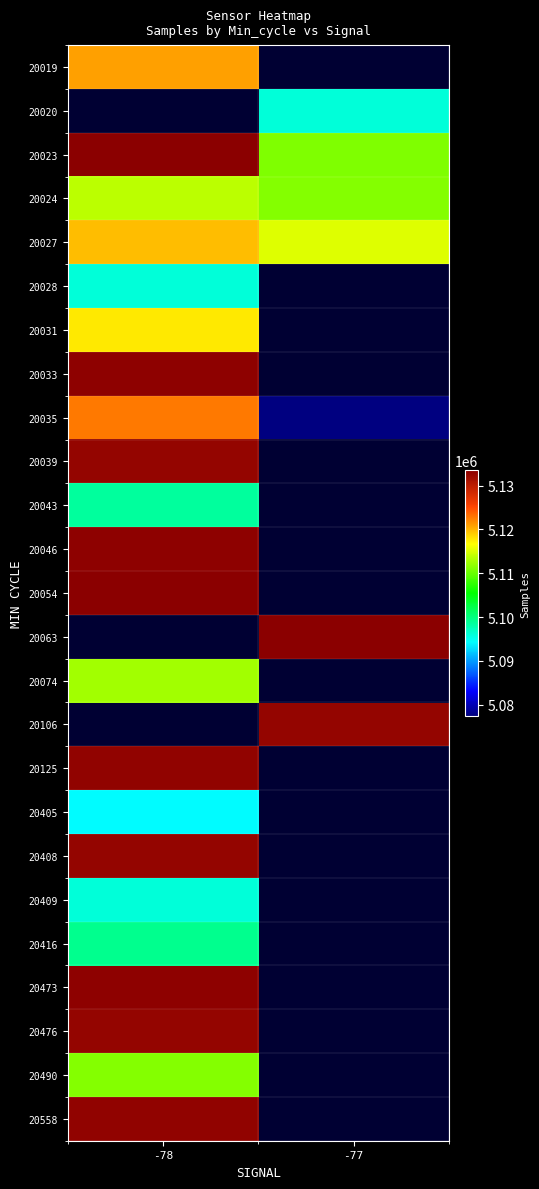

At which category does the chart reach its peak across all series?

-78